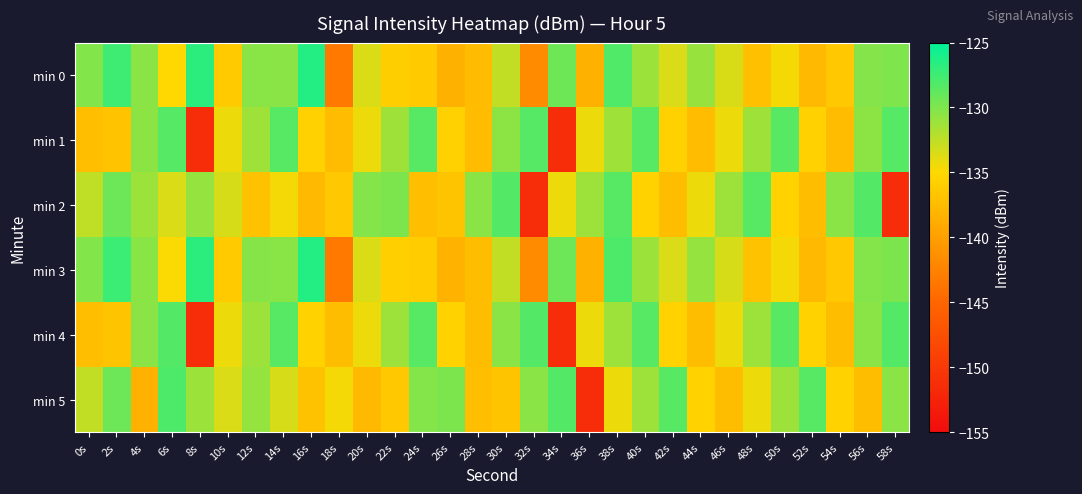

Rank the series by their maximum value, from highest to lowest.

min 3, min 0, min 5, min 2, min 4, min 1